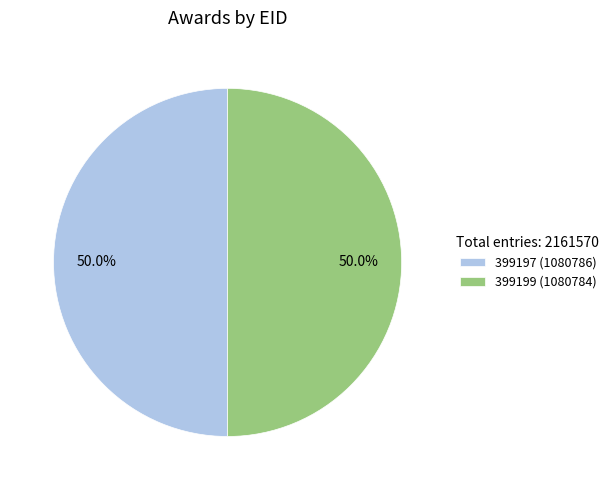

What is the ratio of the value at 399199 (1080784) to the value at 399197 (1080786)?

1.0